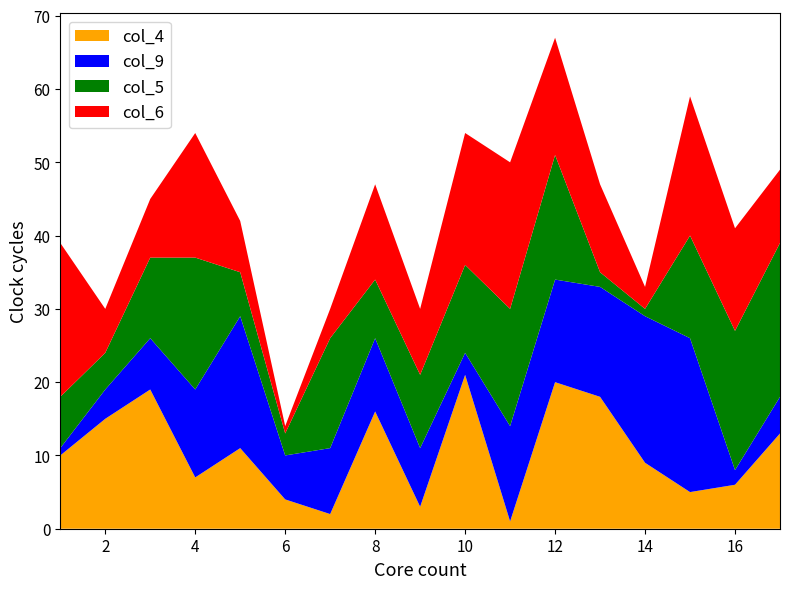

At which category is the sum across all series the highest?

12